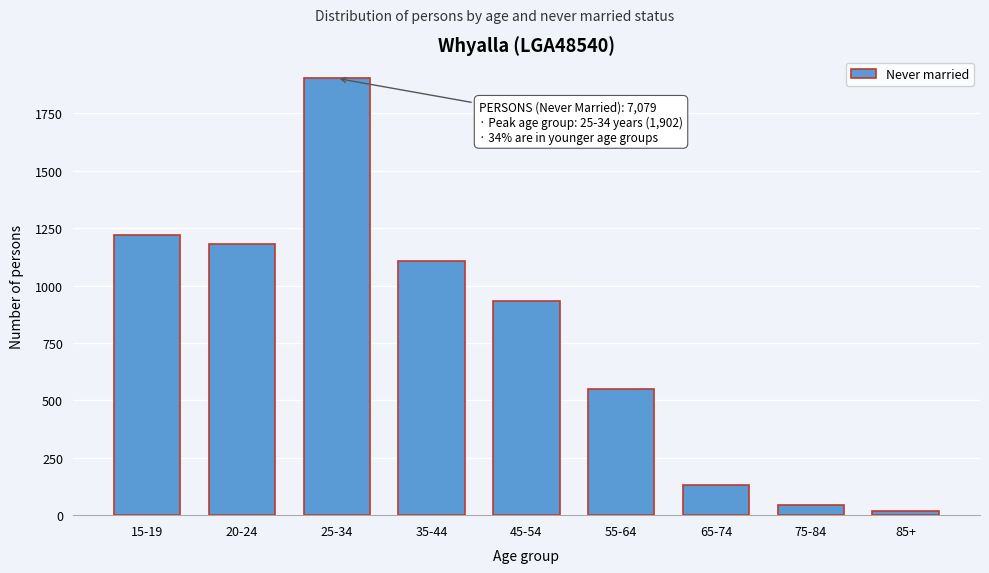

Reading left to right, transcribe all the data shown in this chart.

1218	1179	1902	1108	932	550	130	43	17